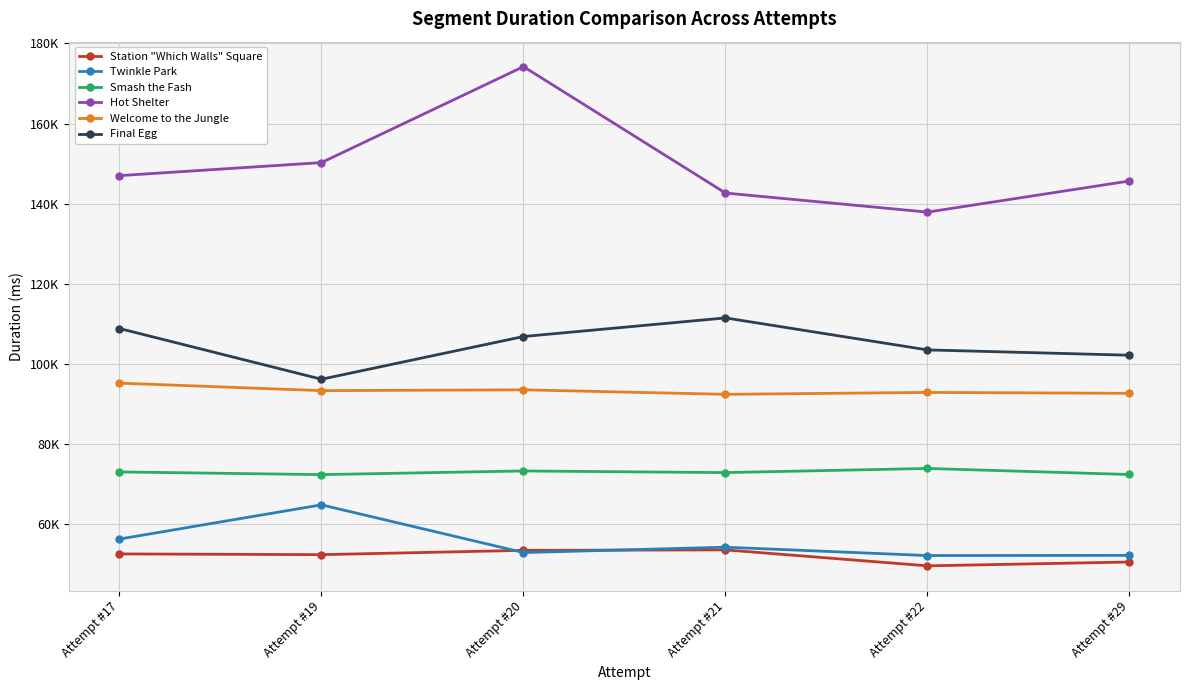

Rank the series at Attempt #17 from highest to lowest value.

Hot Shelter, Final Egg, Welcome to the Jungle, Smash the Fash, Twinkle Park, Station "Which Walls" Square